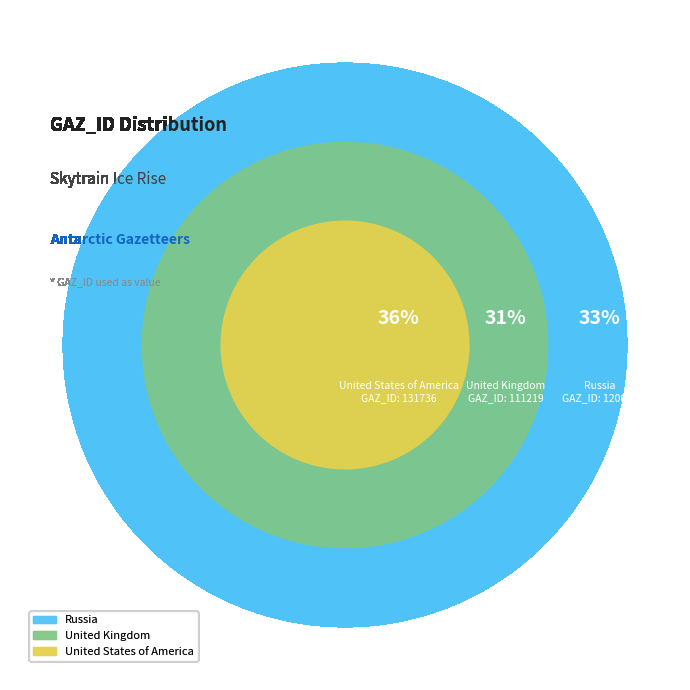

Is there a majority slice in this chart?

No